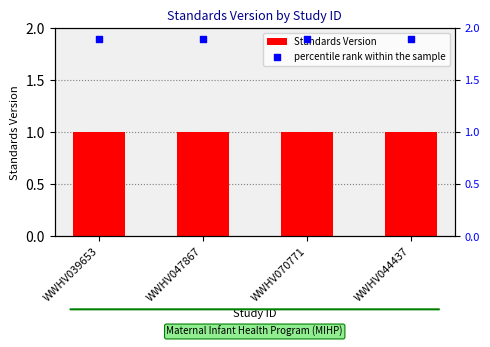

At which category is the sum across all series the highest?

WWHV039653